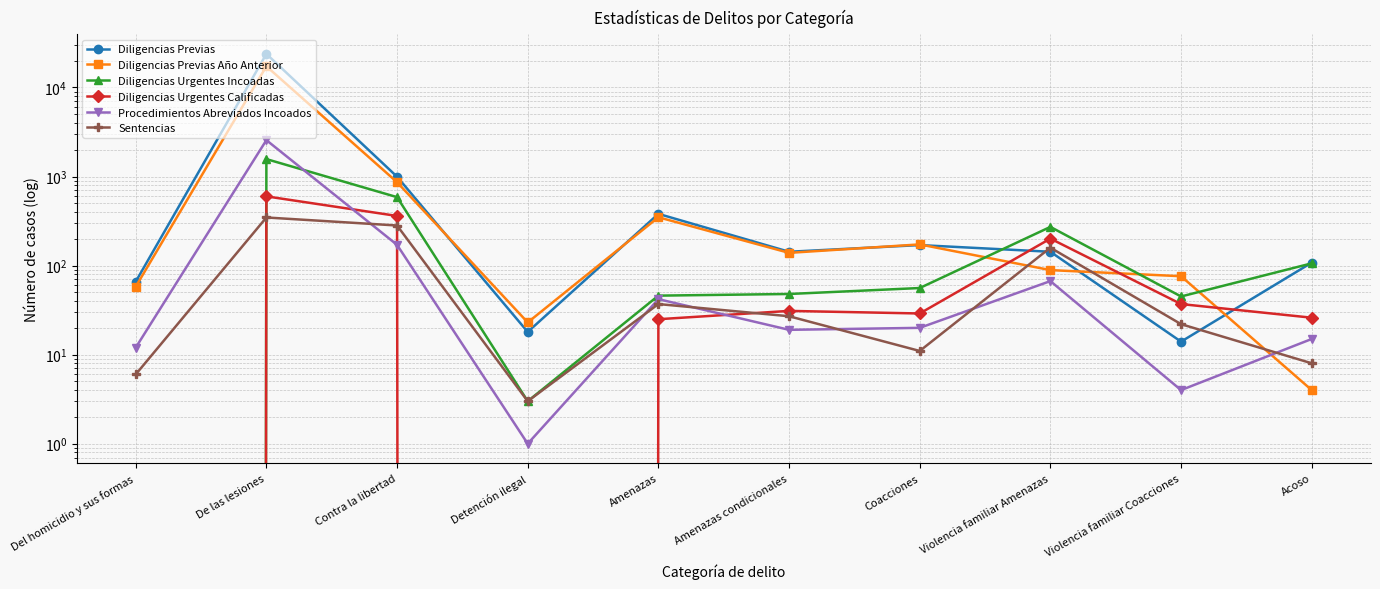

In Diligencias Previas, how many points are lower than both neighbors (excluding endpoints)?

3